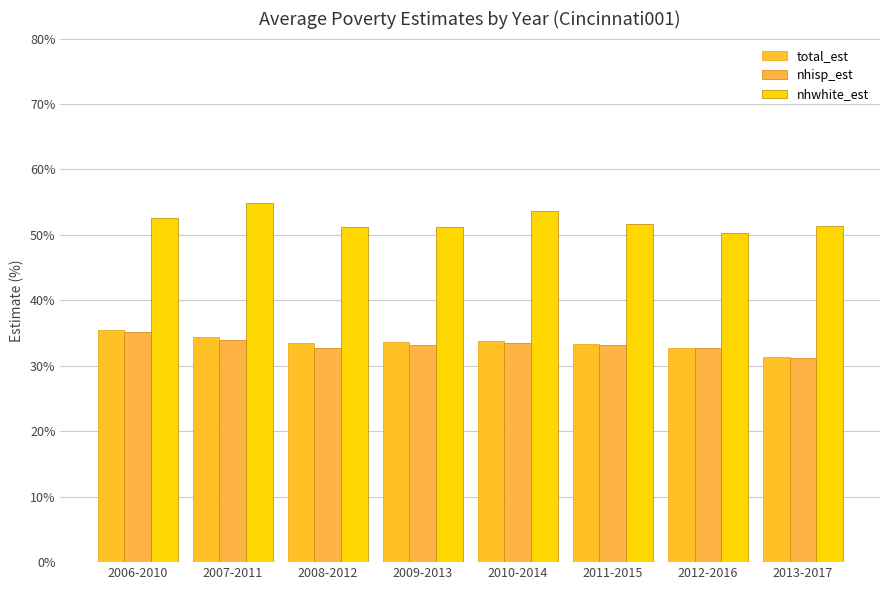

What is the label of the 1st bar from the left?

2006-2010